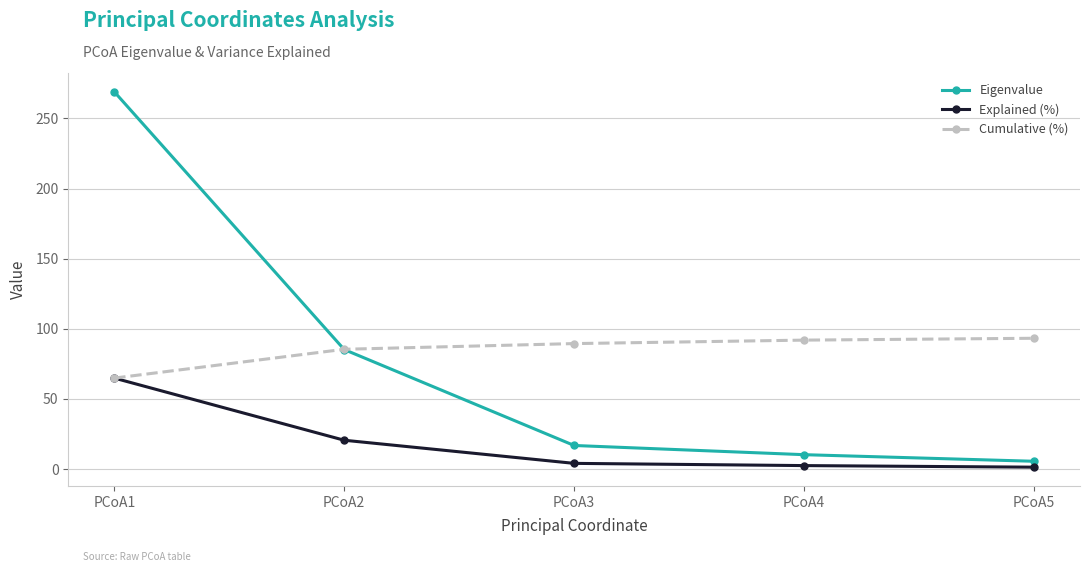

What is the value of the Eigenvalue point at the 2nd from the left?

85.2